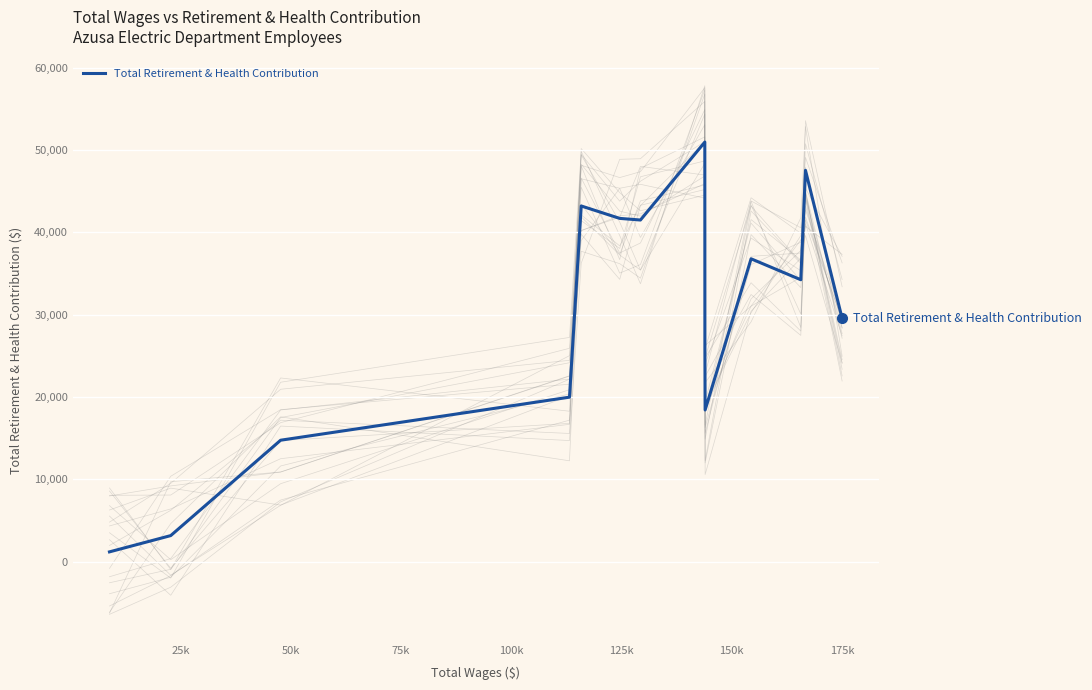

How many values are below 34253?

7